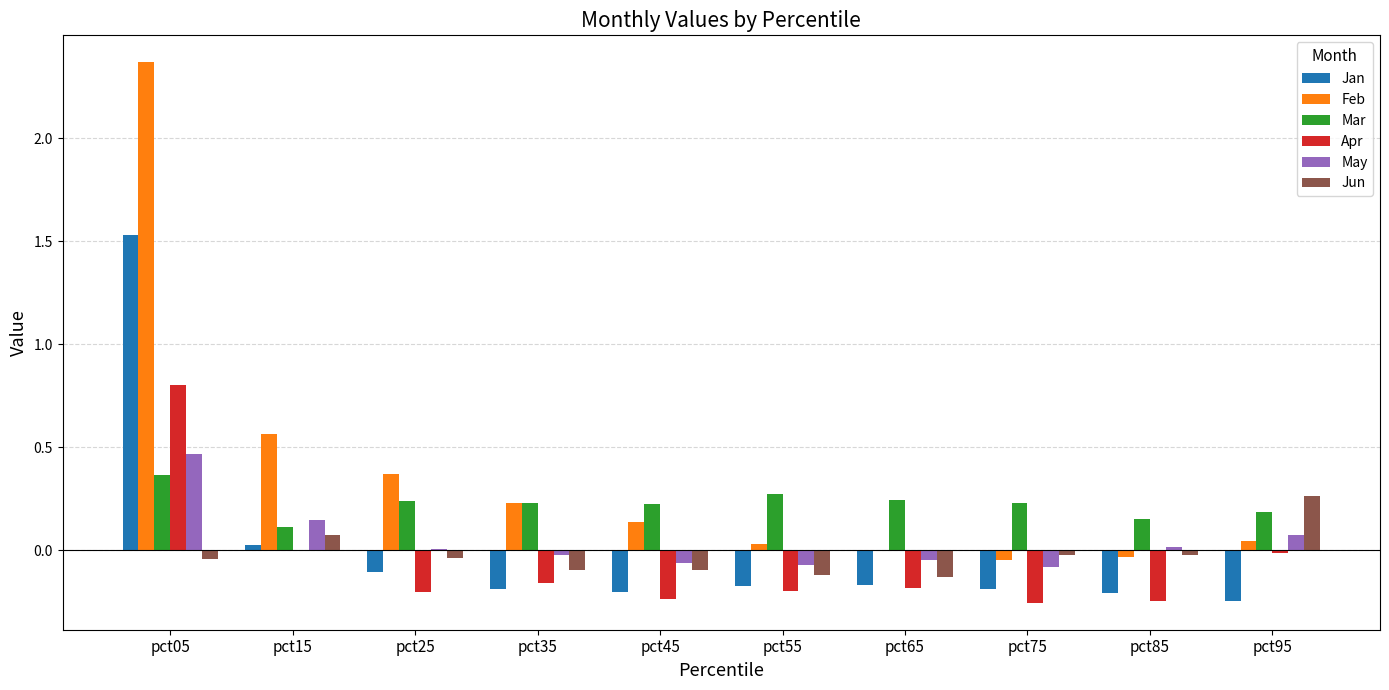

Which label corresponds to the largest value in the chart?

pct05